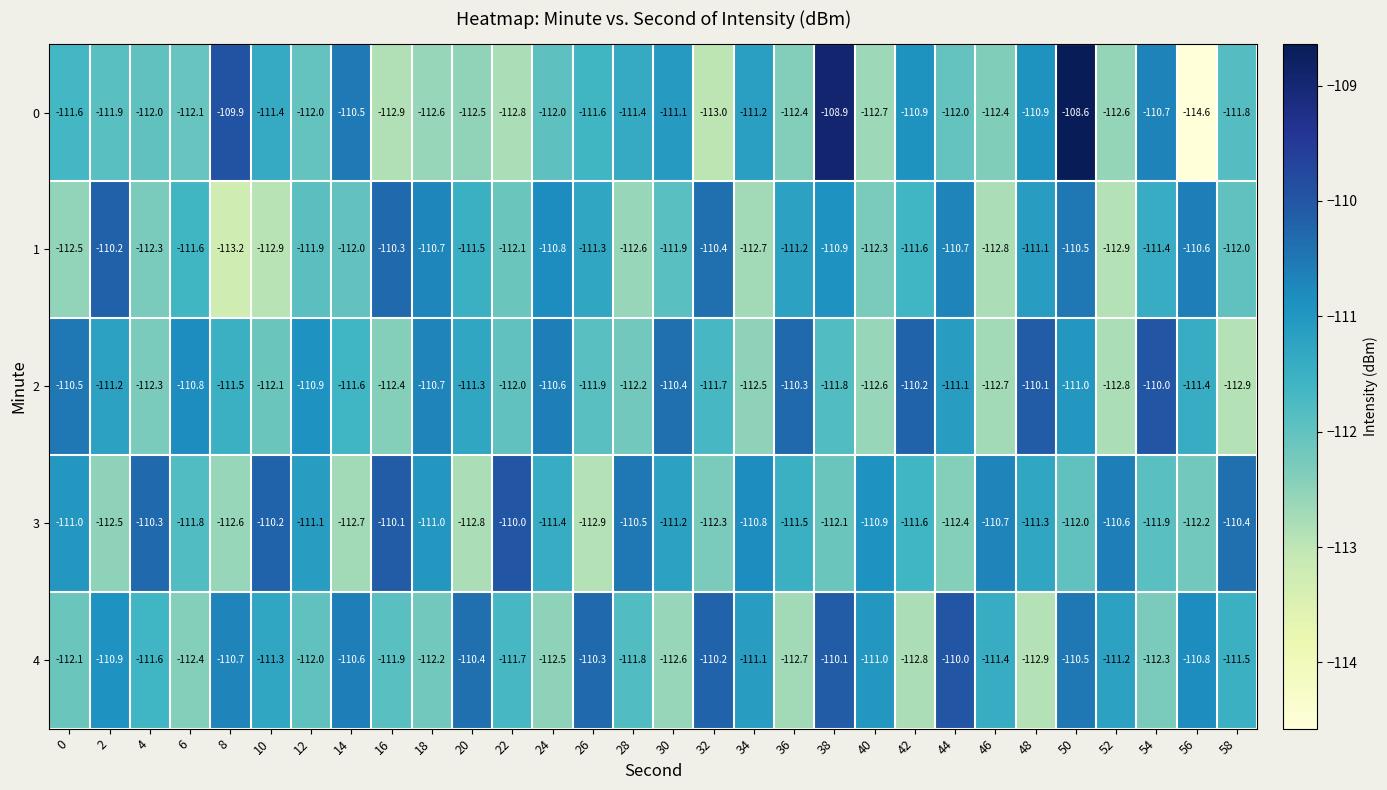

Count the number of categories in the chart.

30